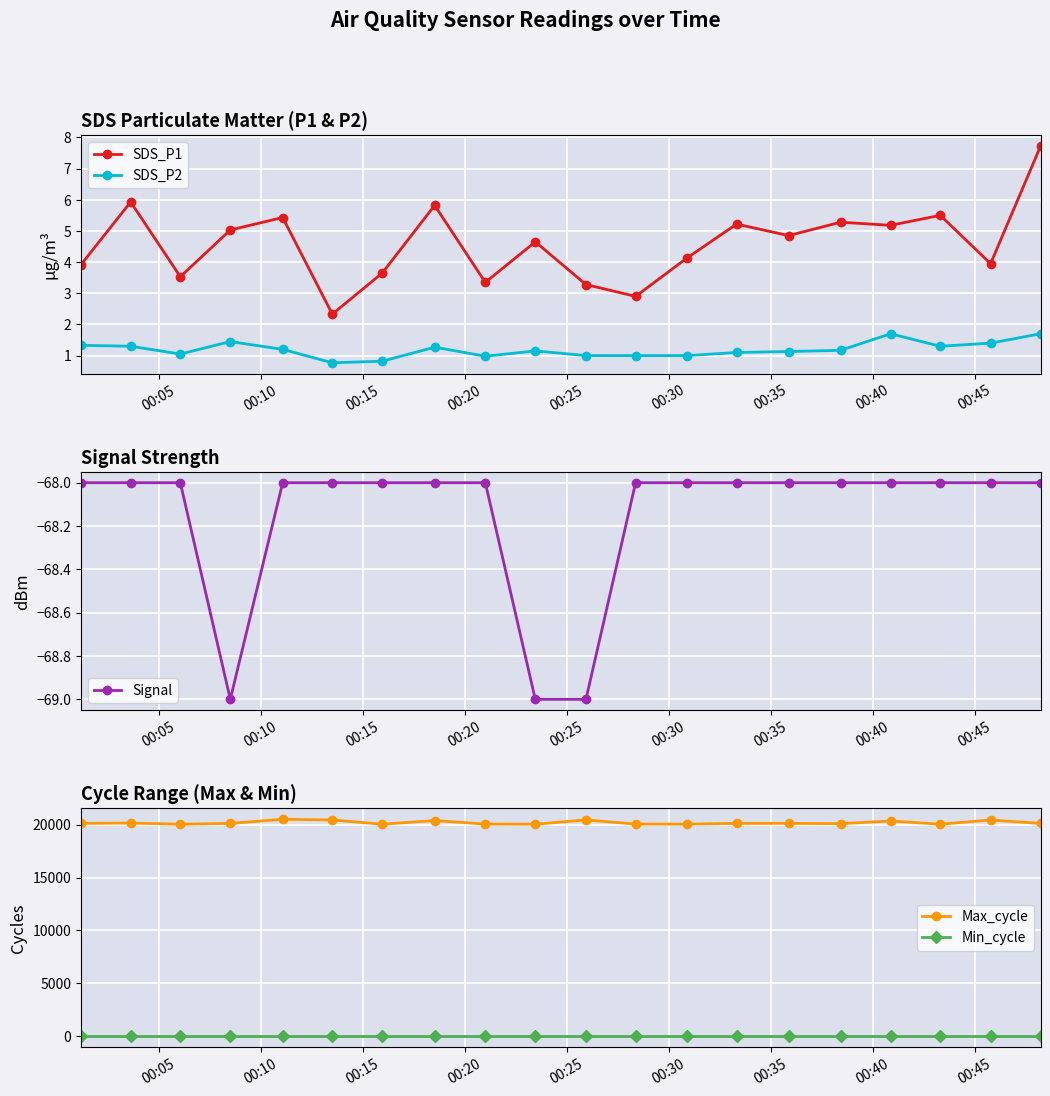

At how many categories does at least one series exceed 11074?

20